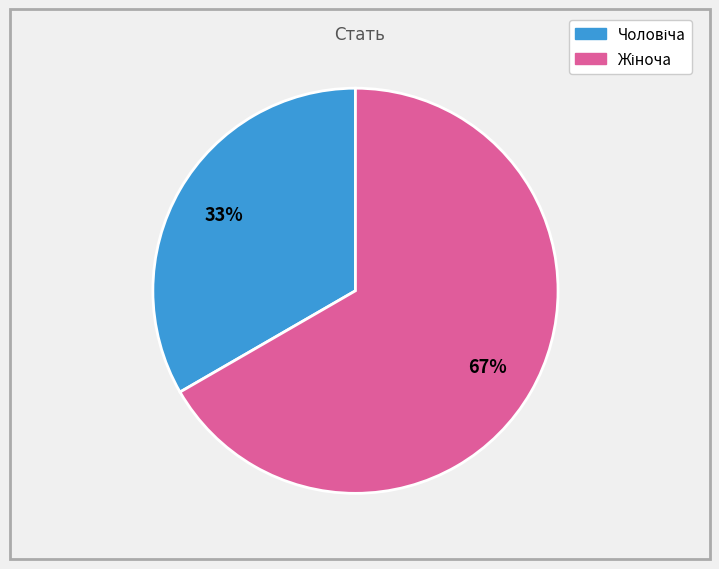

Is there a majority slice in this chart?

Yes